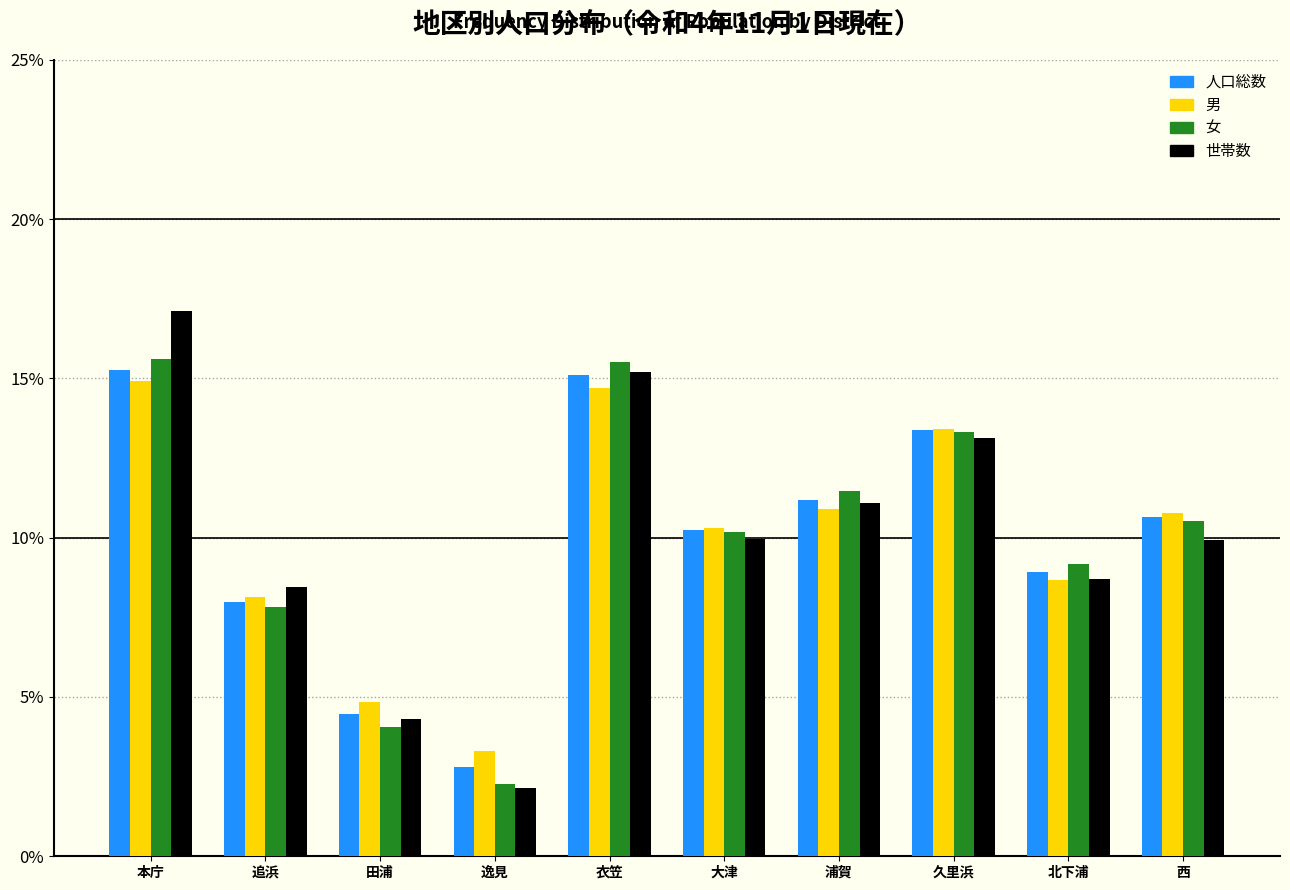

What is the average value of the 世帯数 series?

10.0